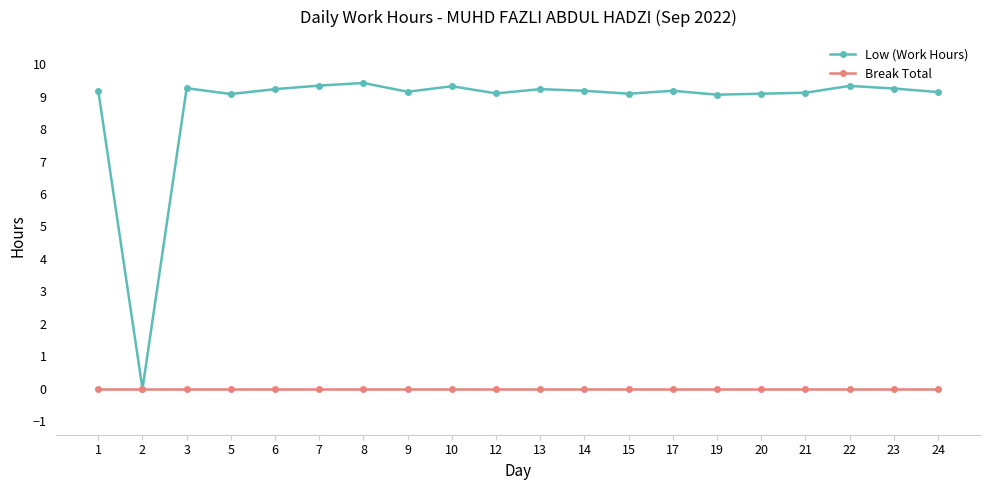

How many values in Low (Work Hours) are above zero?

19